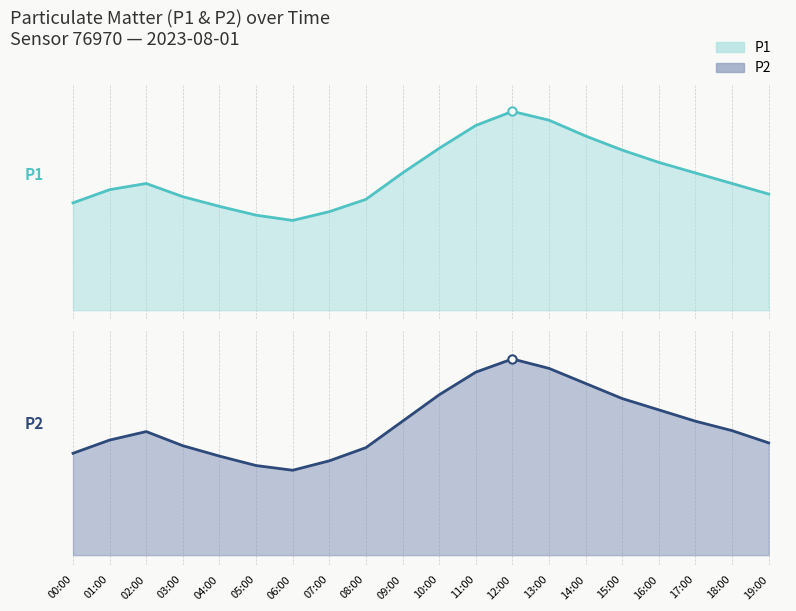

Which series has the largest total across all categories?

P1